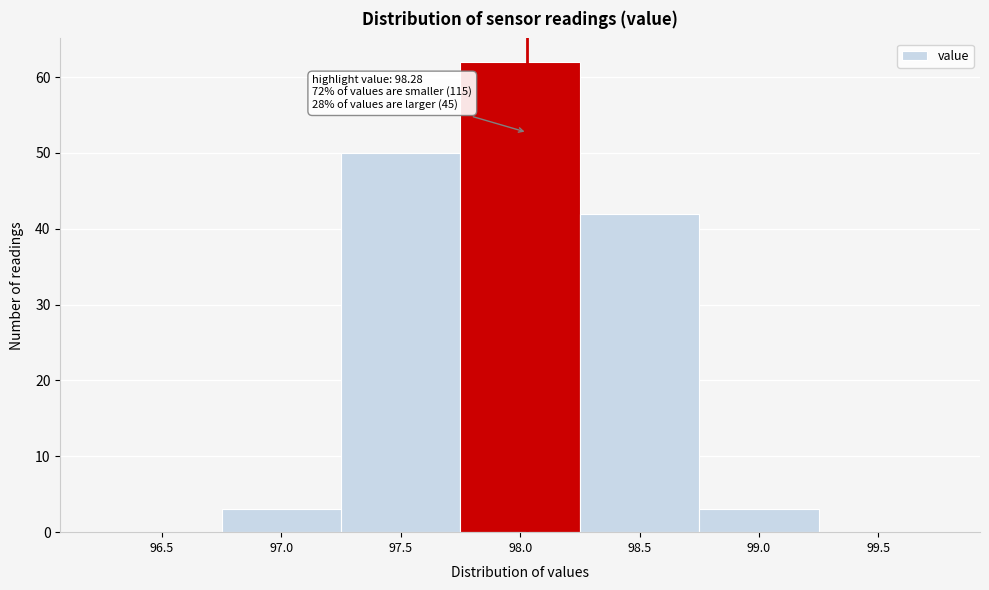

Reading left to right, what are all the values shown in this chart?

96.5=0	97.0=3	97.5=50	98.0=62	98.5=42	99.0=3	99.5=0